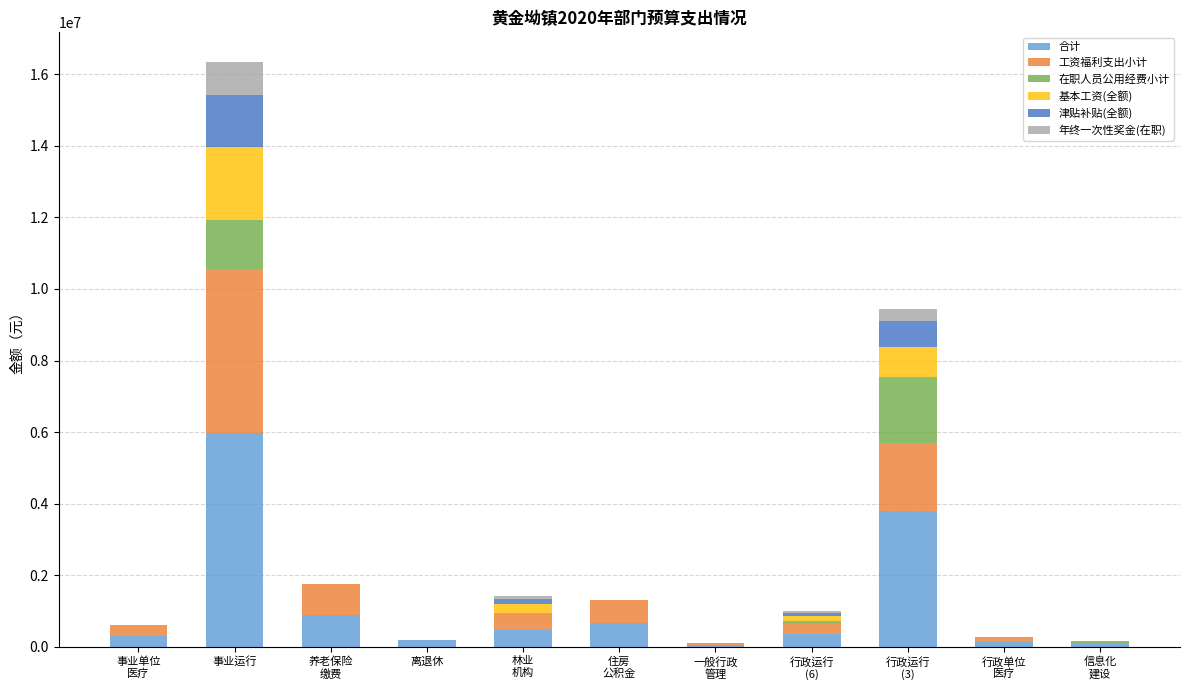

Are the bars grouped side by side (vs. stacked)?

No